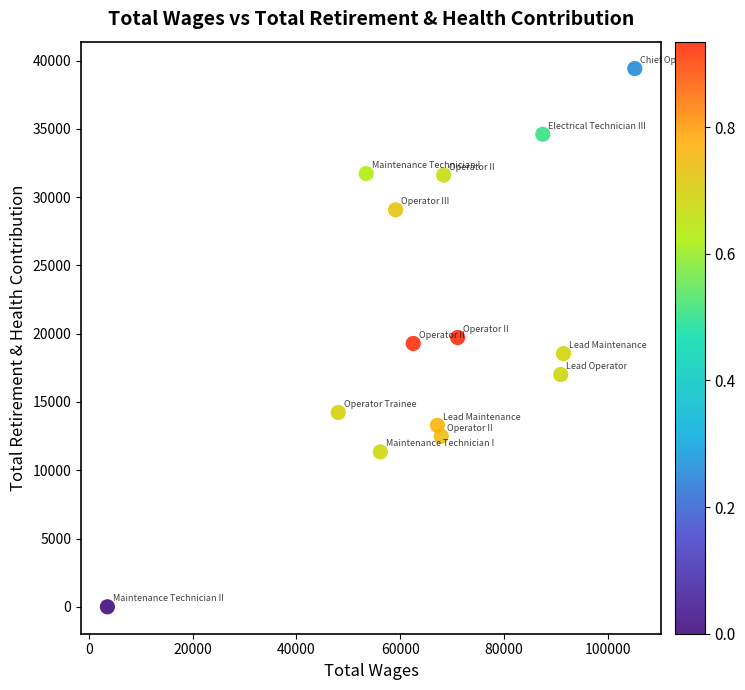

What is the range of X values (max minus min)?

101659